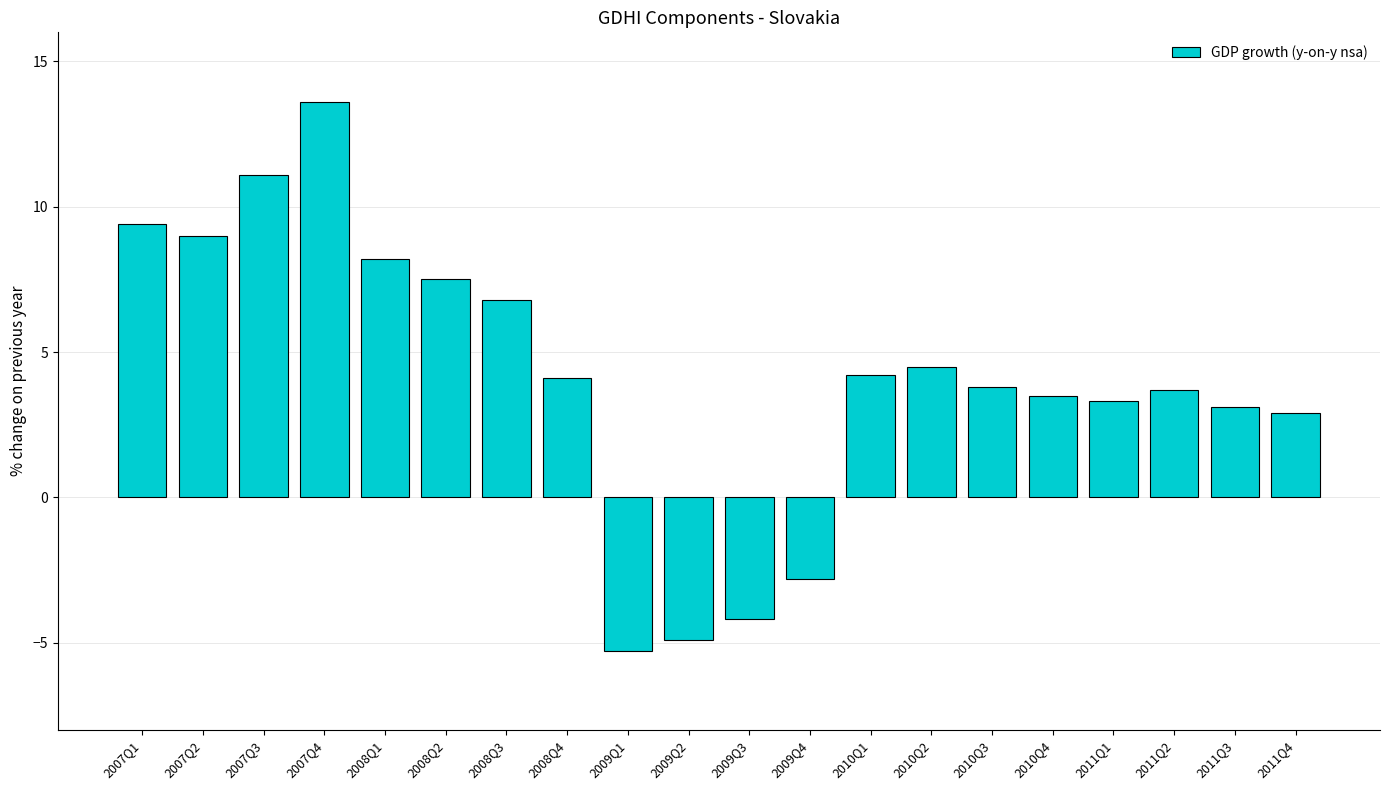

Where does the data first go above 4?

2007Q1